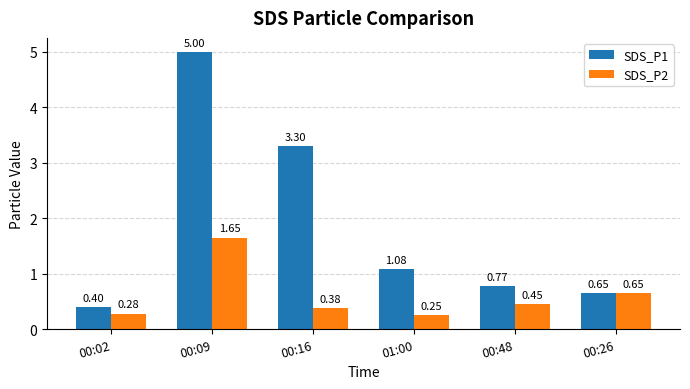

Between 00:16 and 00:26, which series saw the biggest shift?

SDS_P1